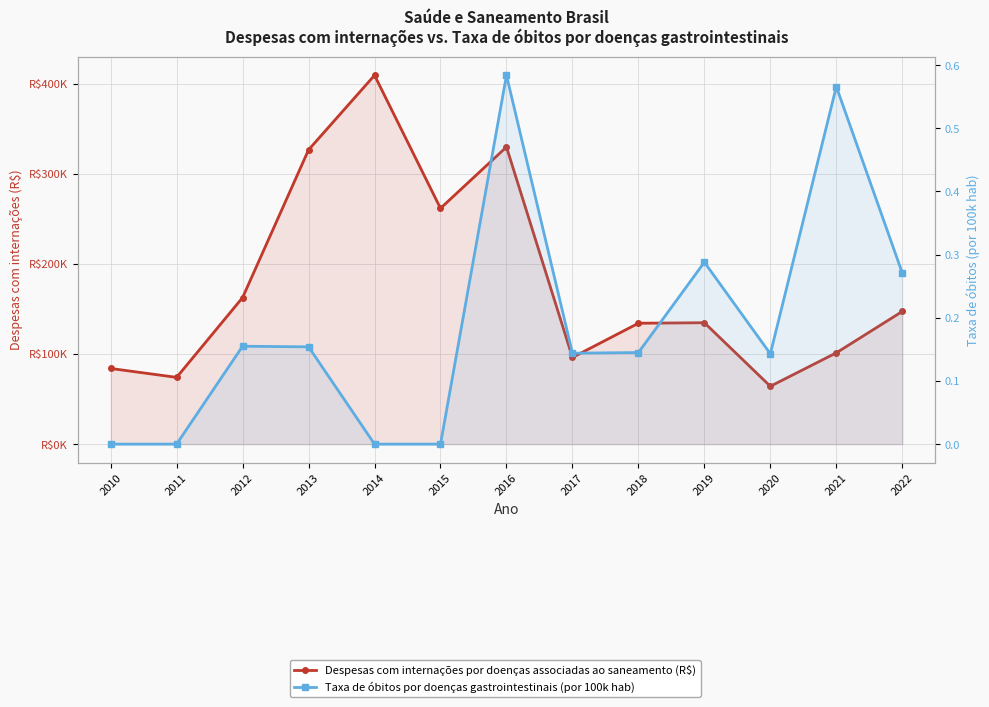

Rank the series at 2011 from highest to lowest value.

Despesas com internações por doenças associadas ao saneamento (R$), Taxa de óbitos por doenças gastrointestinais (por 100k hab)